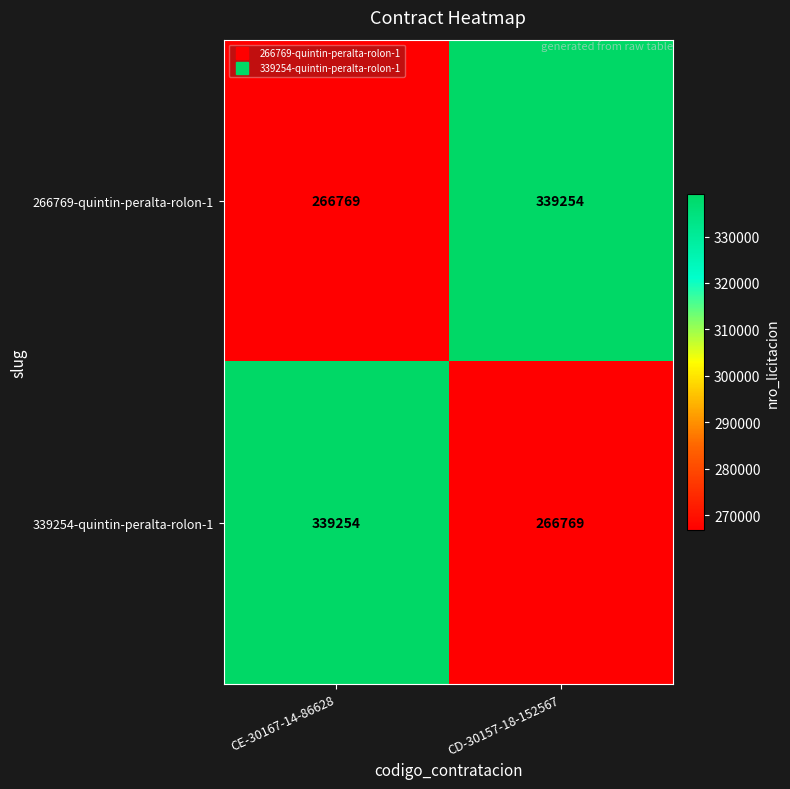

At CD-30157-18-152567, list the series in order from smallest to largest.

339254-quintin-peralta-rolon-1, 266769-quintin-peralta-rolon-1